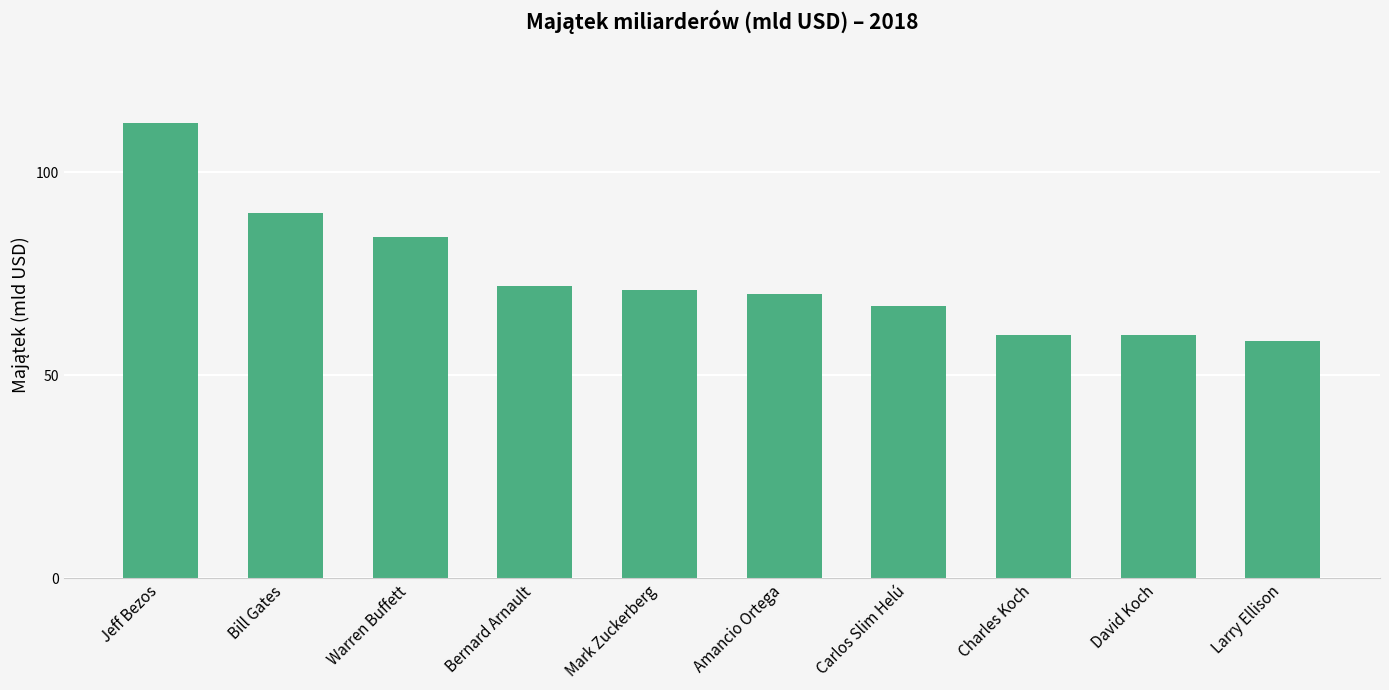

What is the label of the 4th bar from the right?

Carlos Slim Helú